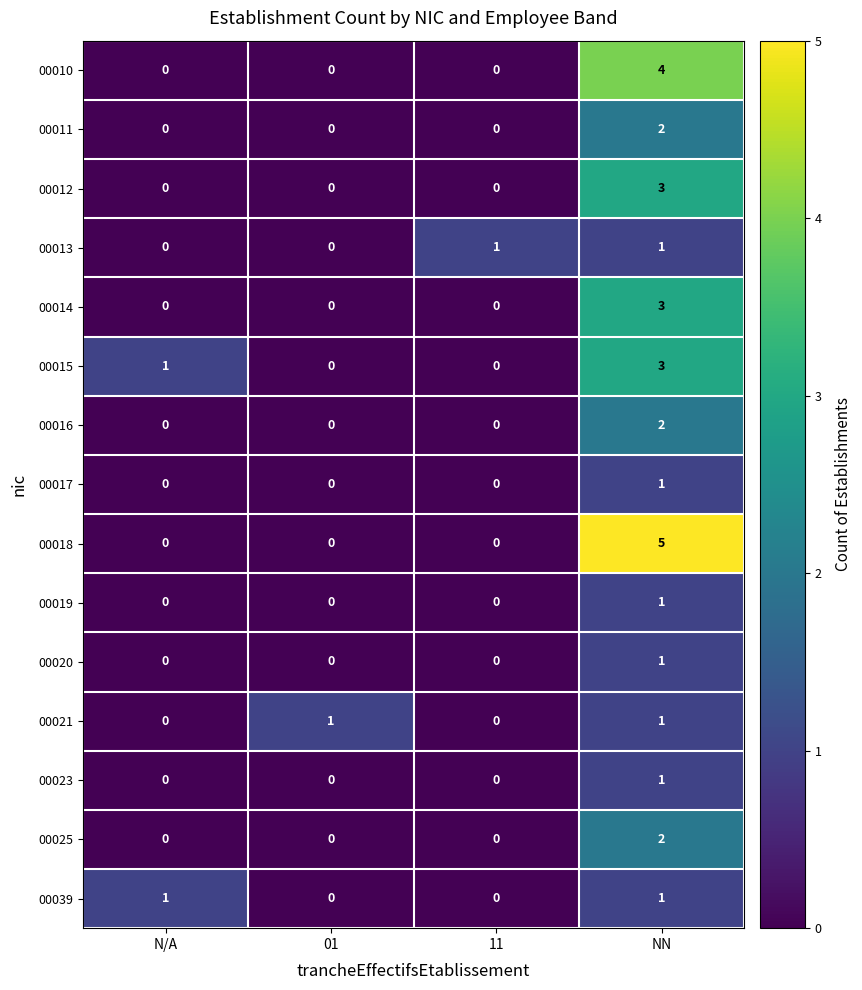

At which label does 00020 reach its peak?

NN